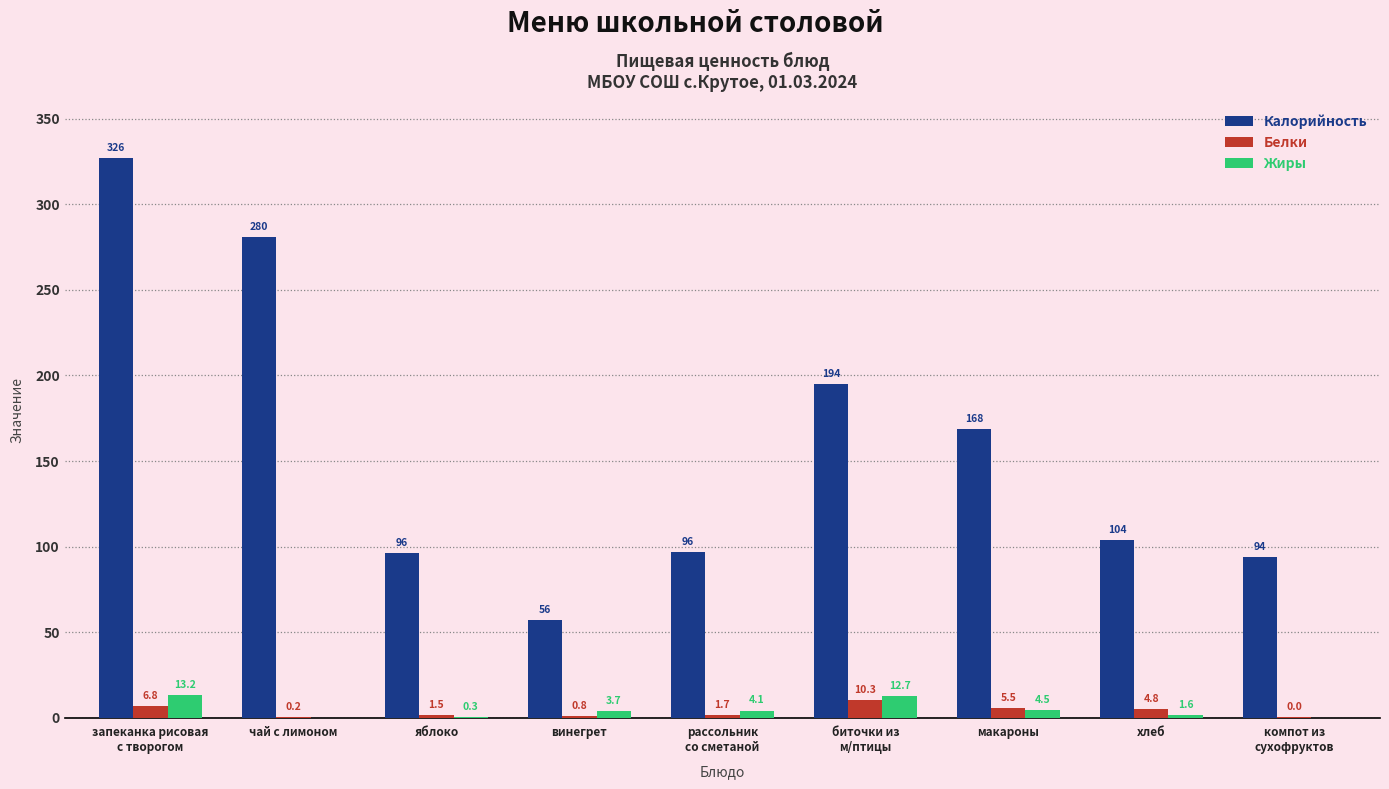

What are all the series names shown in the legend?

Калорийность, Белки, Жиры